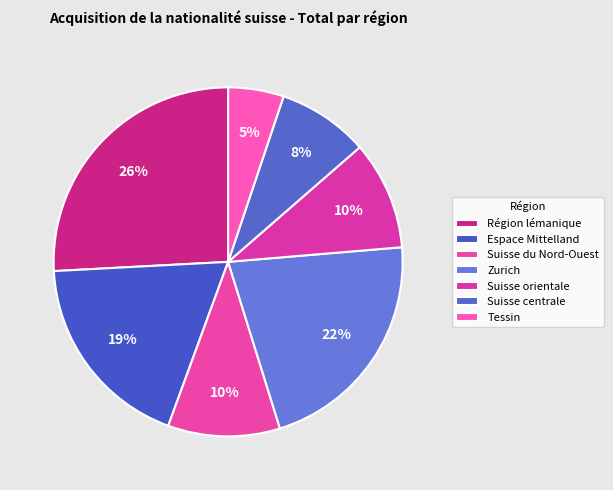

What is the ratio of the value at Espace Mittelland to the value at Zurich?

0.9